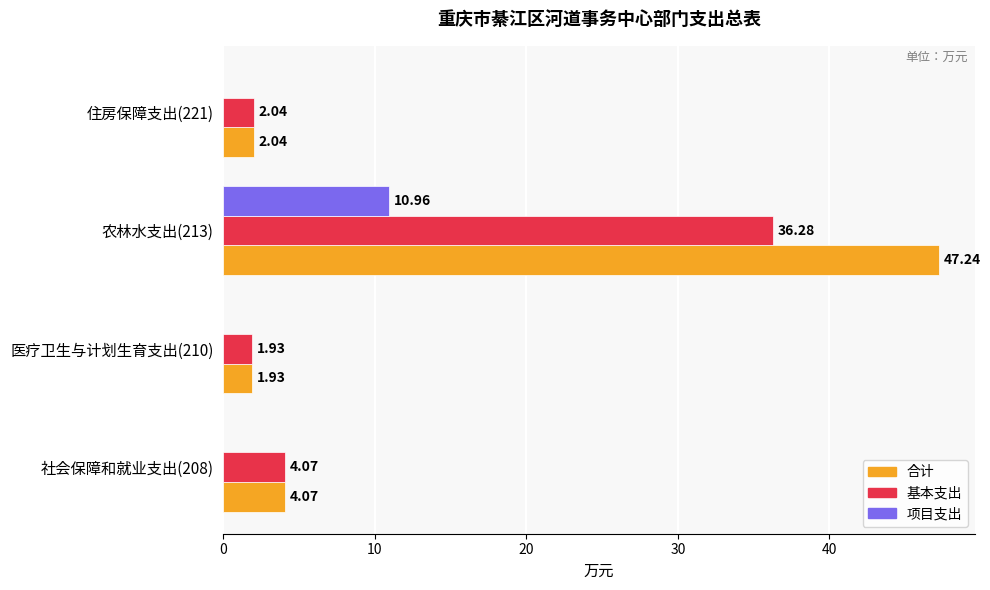

Between 社会保障和就业支出(208) and 农林水支出(213), which series saw the biggest shift?

合计